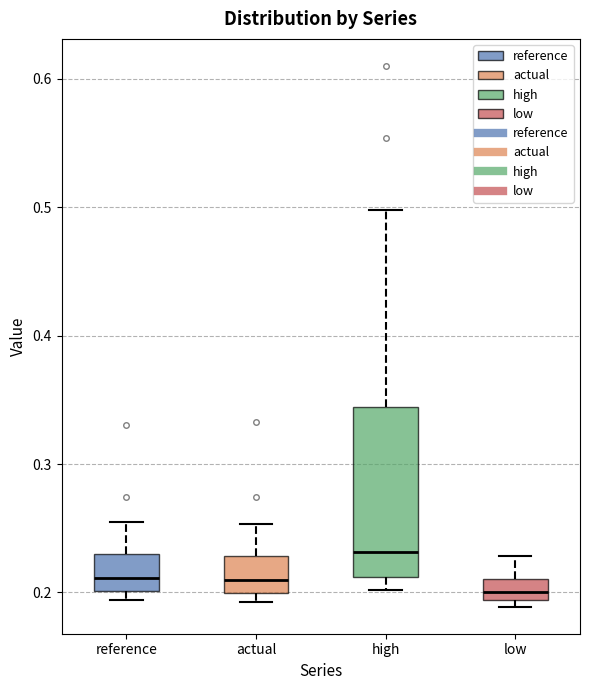

Which box has the highest median line?

high